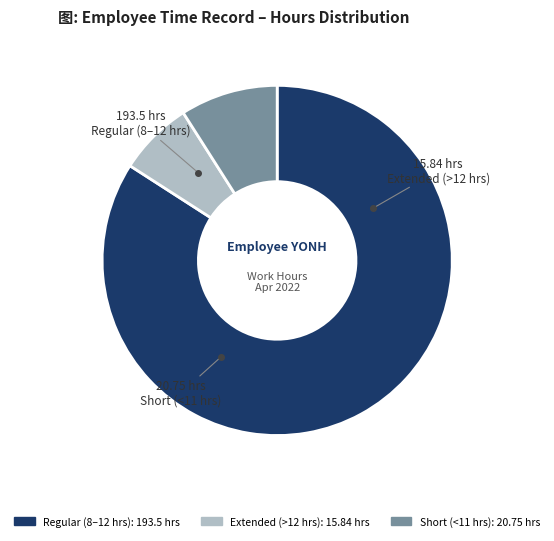

Does any single category account for the majority?

Yes